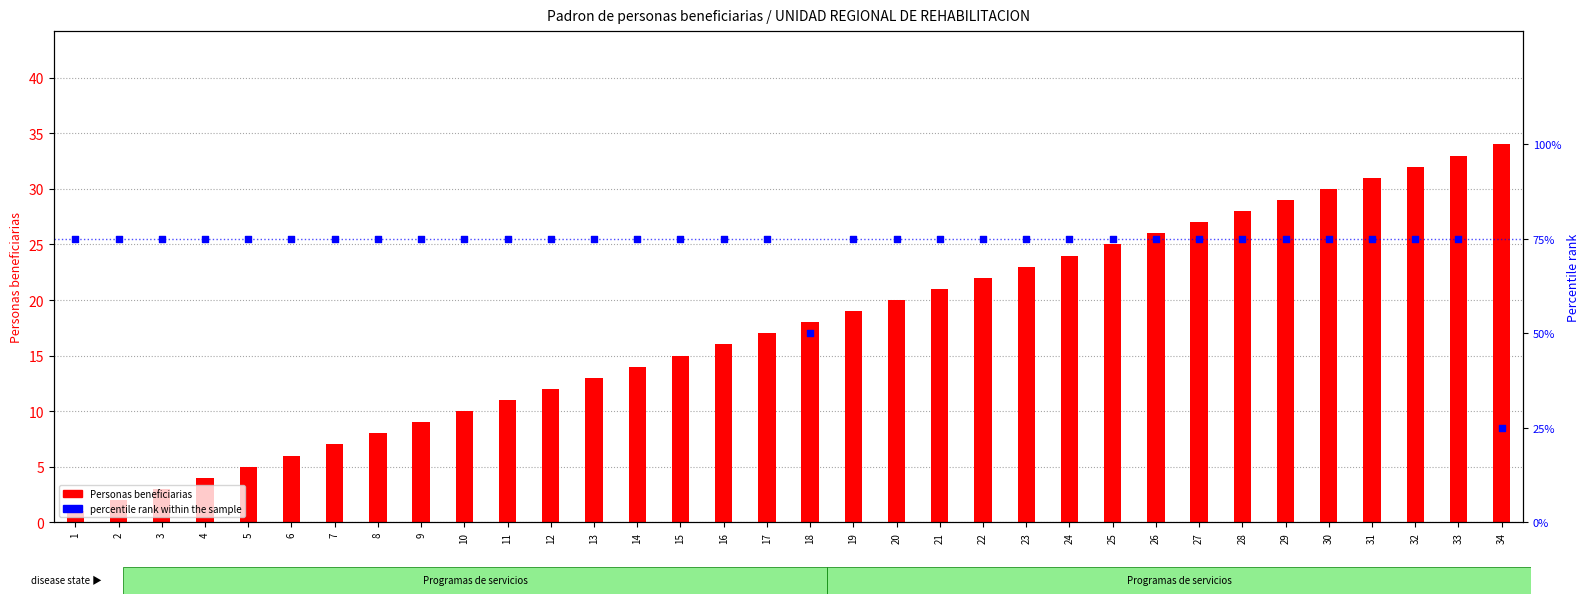

Which series contains the highest Y value?

percentile rank within the sample